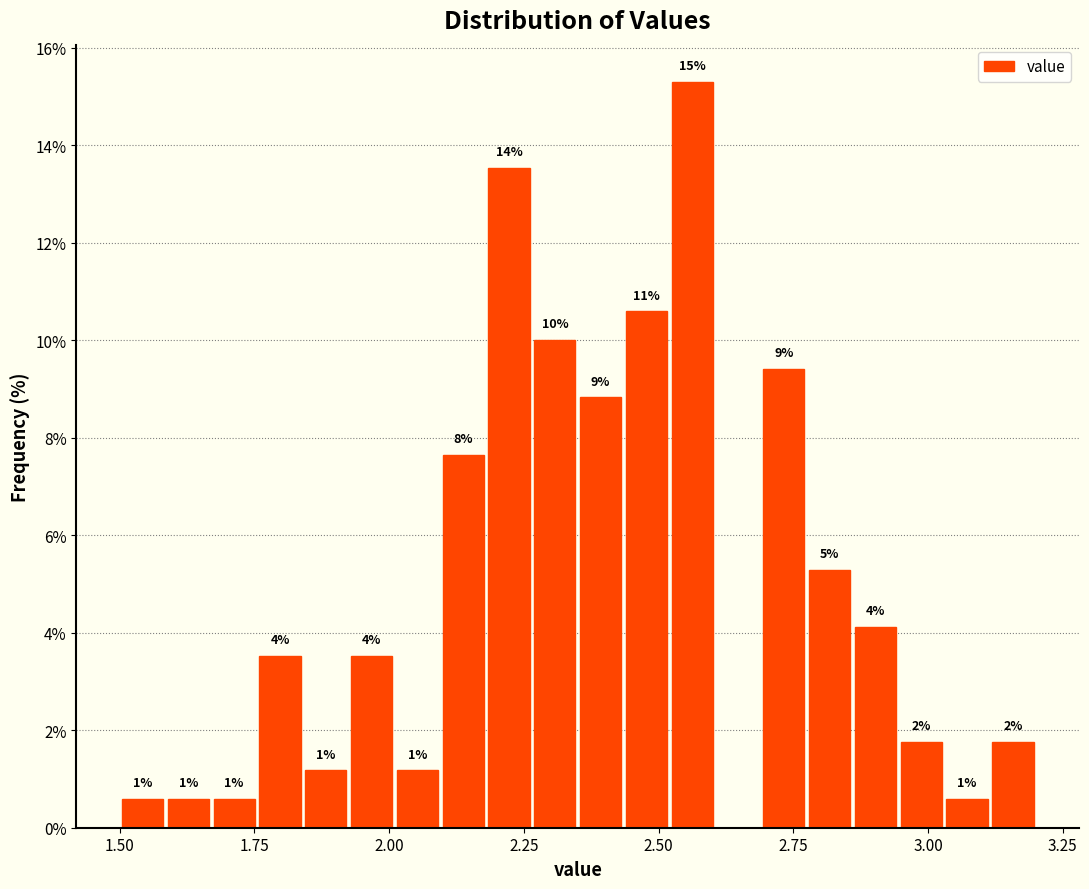

Read against the x-axis, roughly where is the centre of the tallest bar?

2.55